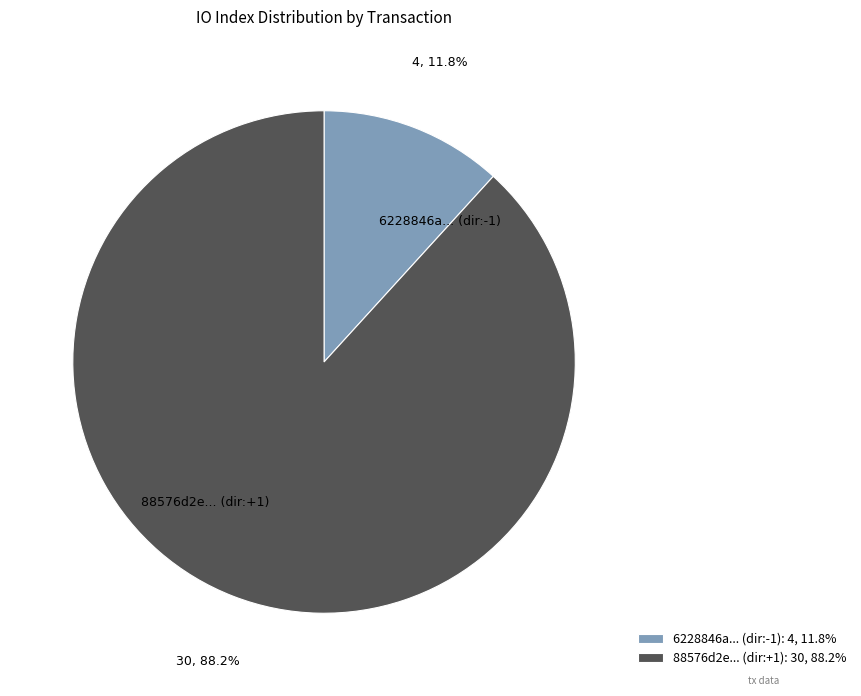

Does any single category account for the majority?

Yes